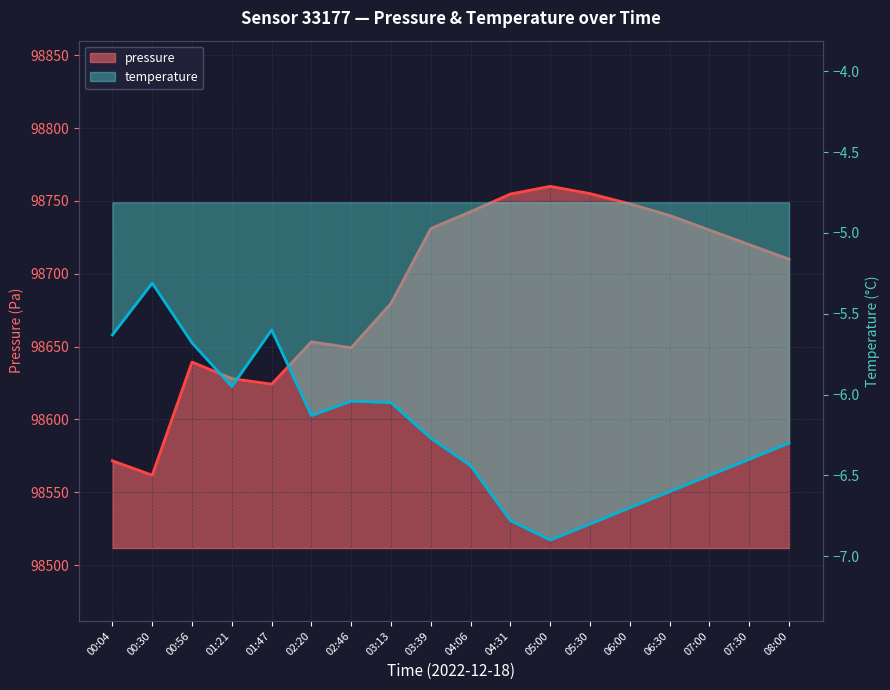

True or false: temperature has more than 0 points higher than both neighbors.

True